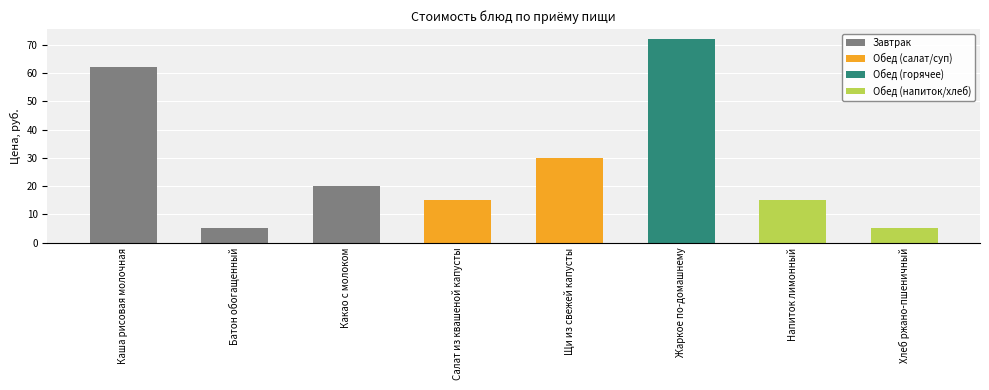

What value does the data have at Батон обогащенный?

5